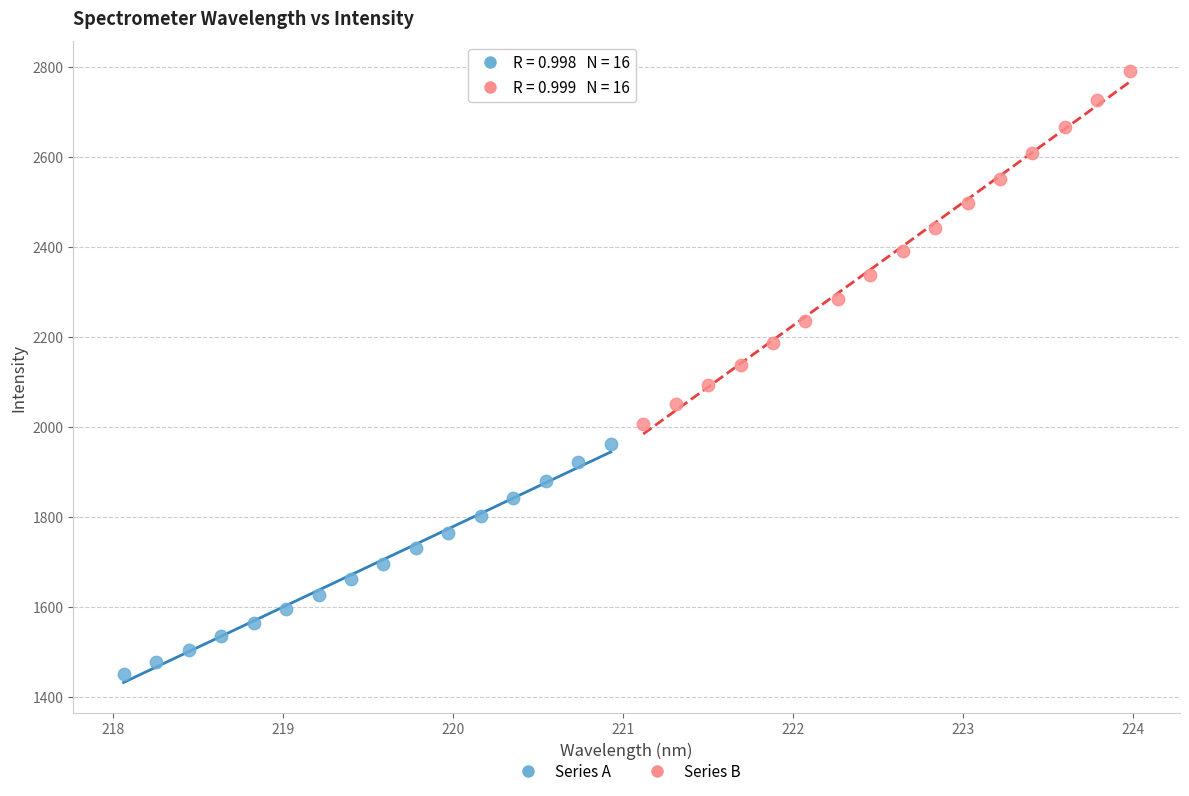

Which series contains the lowest Y value?

Series A